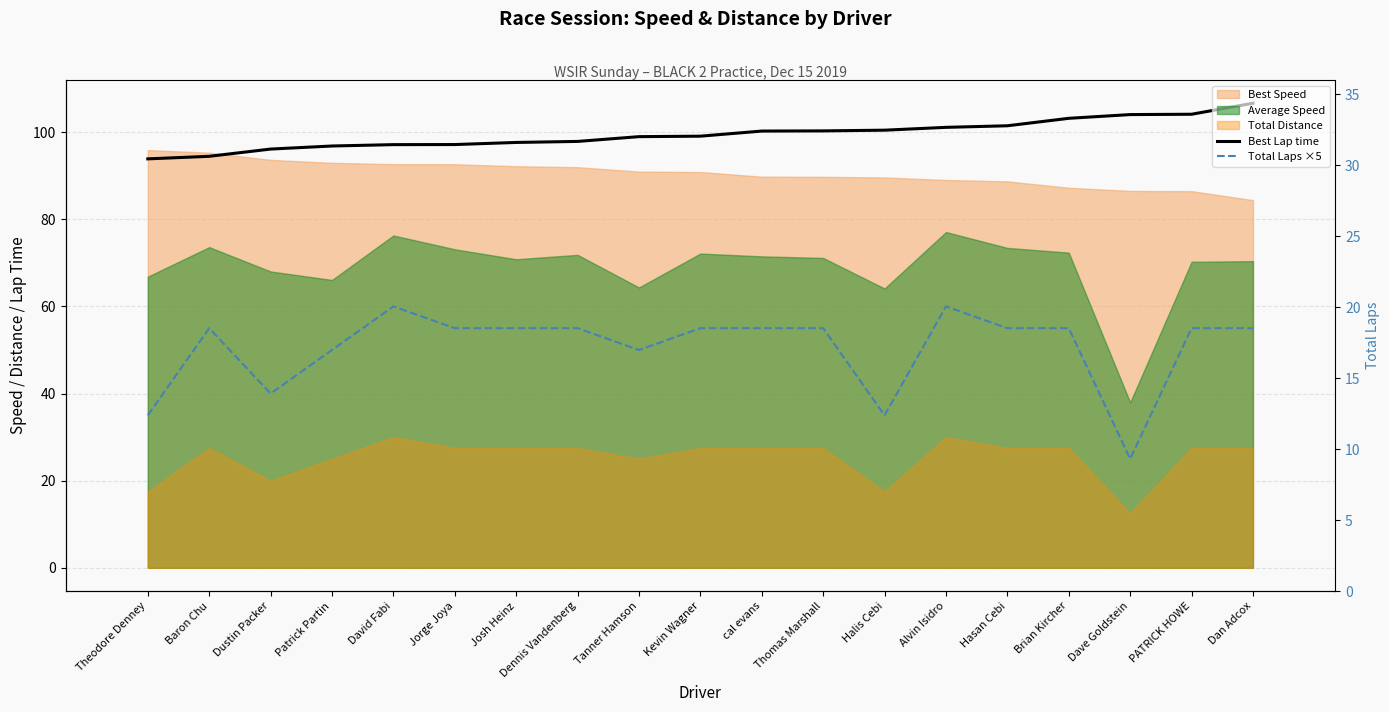

At which label does Best Lap time reach its peak?

Dan Adcox